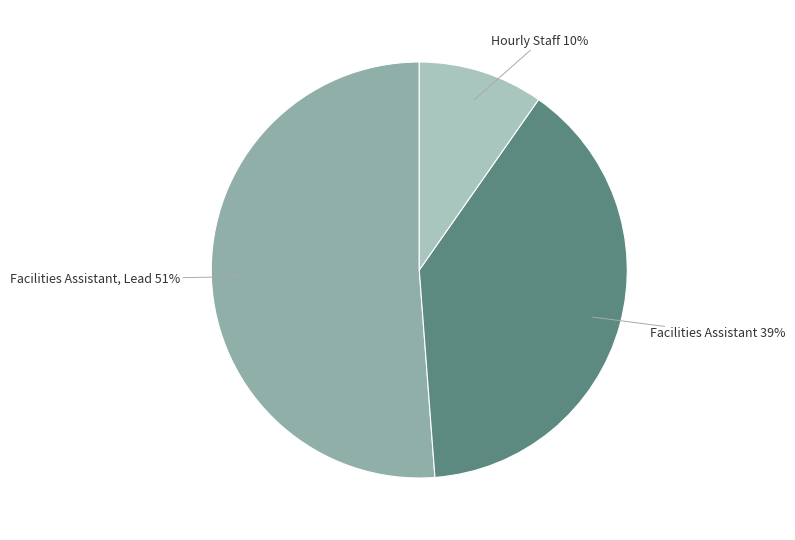

Which slice is the smallest?

Hourly Staff